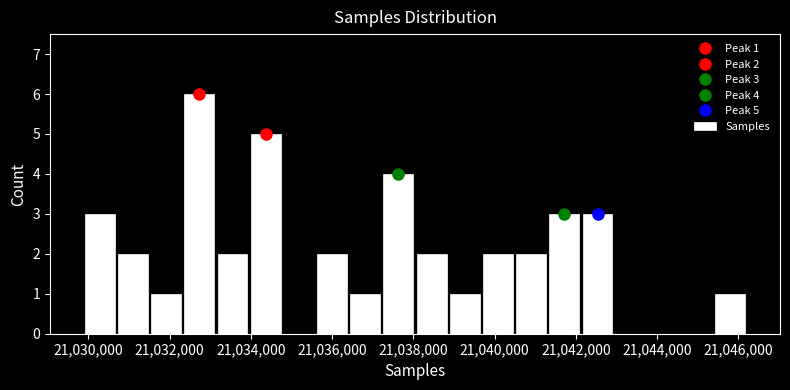

Which range on the x-axis has the tallest bar?

21032400 to 21033200